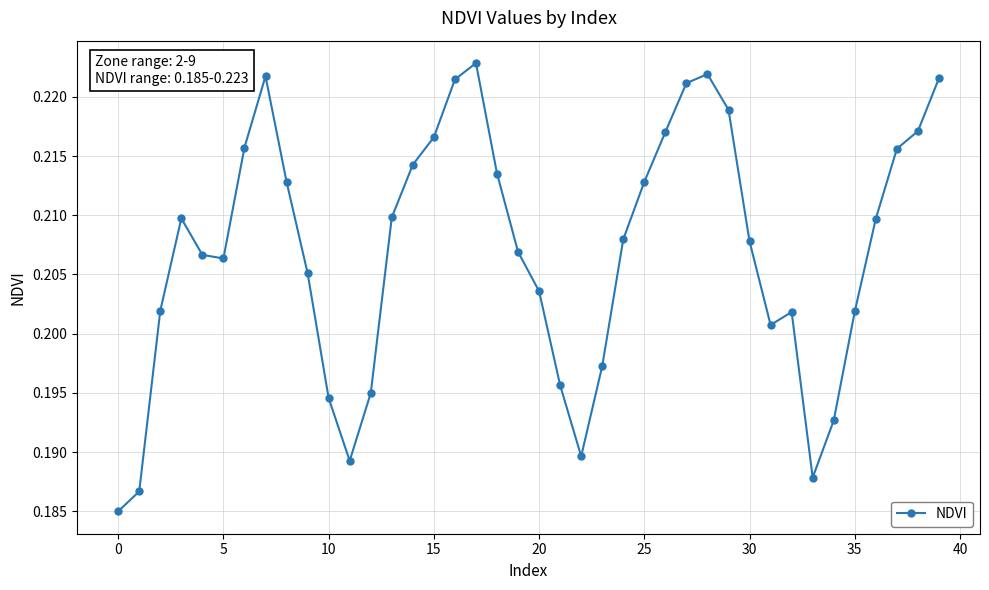

True or false: there are more than 0 points higher than both neighbors.

True